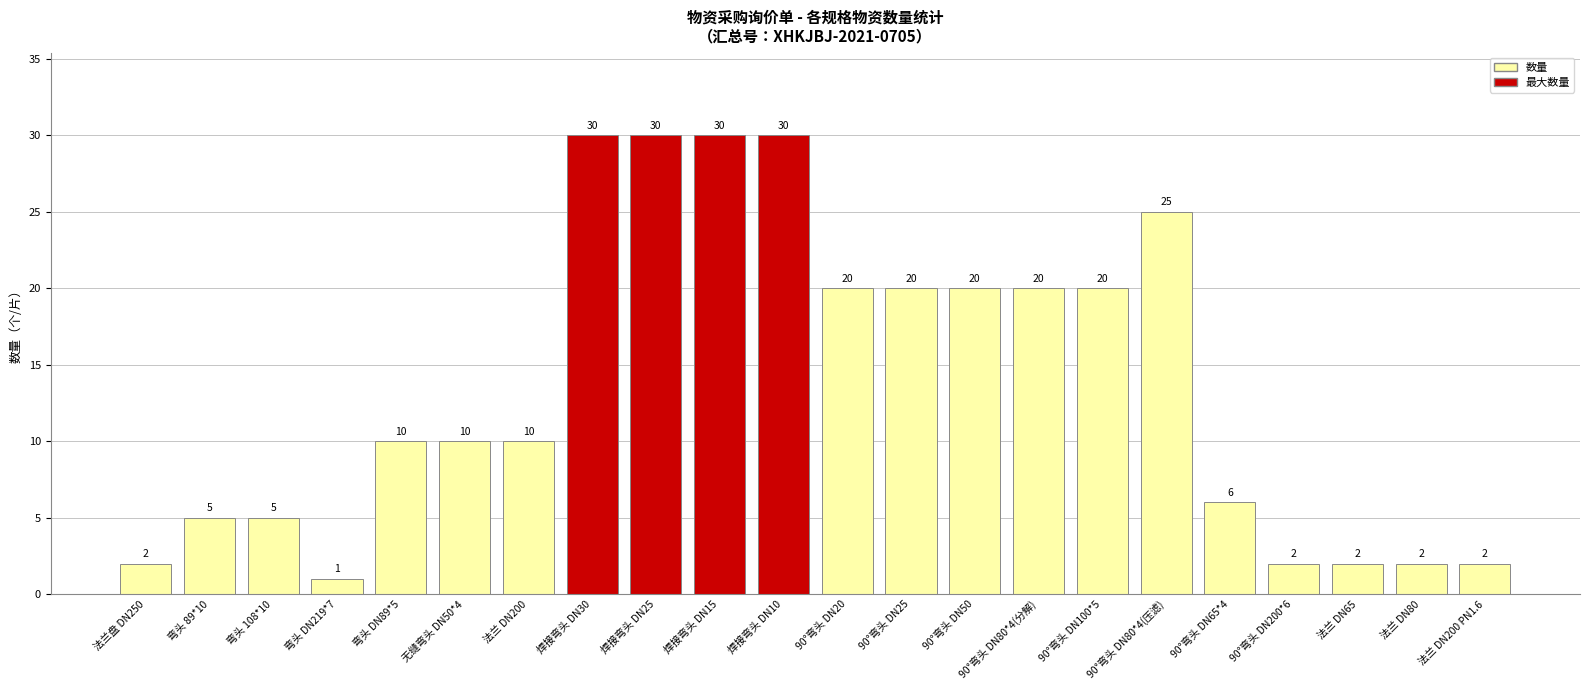

What is the difference between the values at 90°弯头 DN100*5 and 弯头 89*10?

15